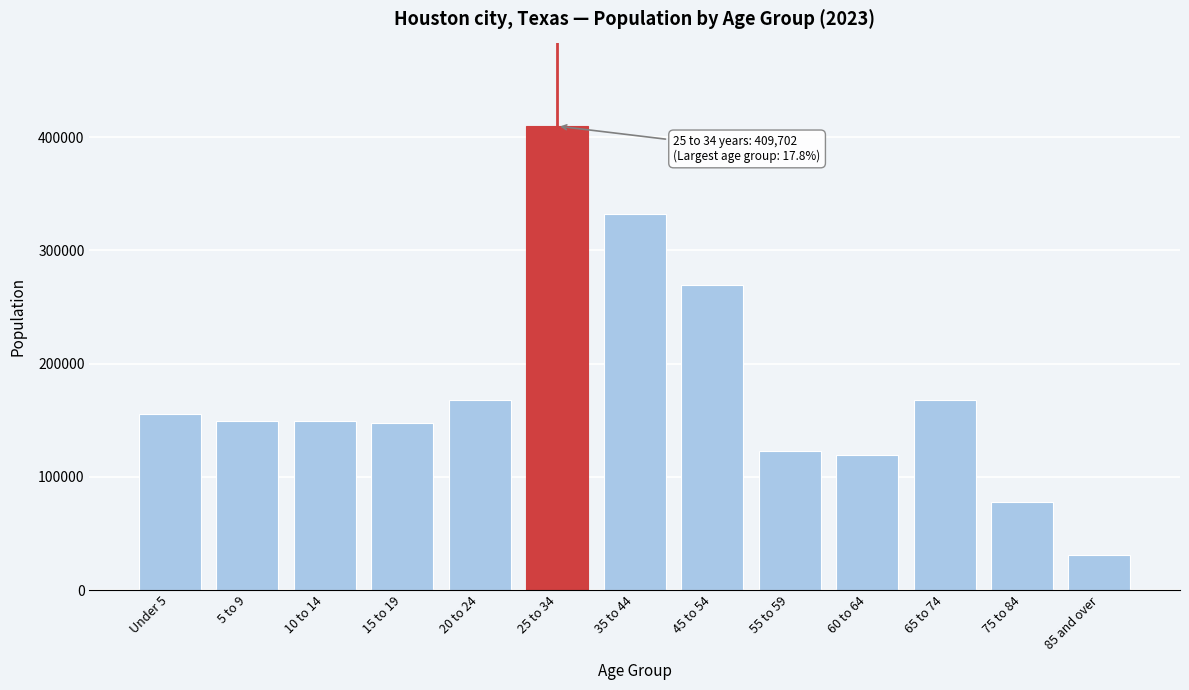

Is it true that the value at 15 to 19 is 147240?

True